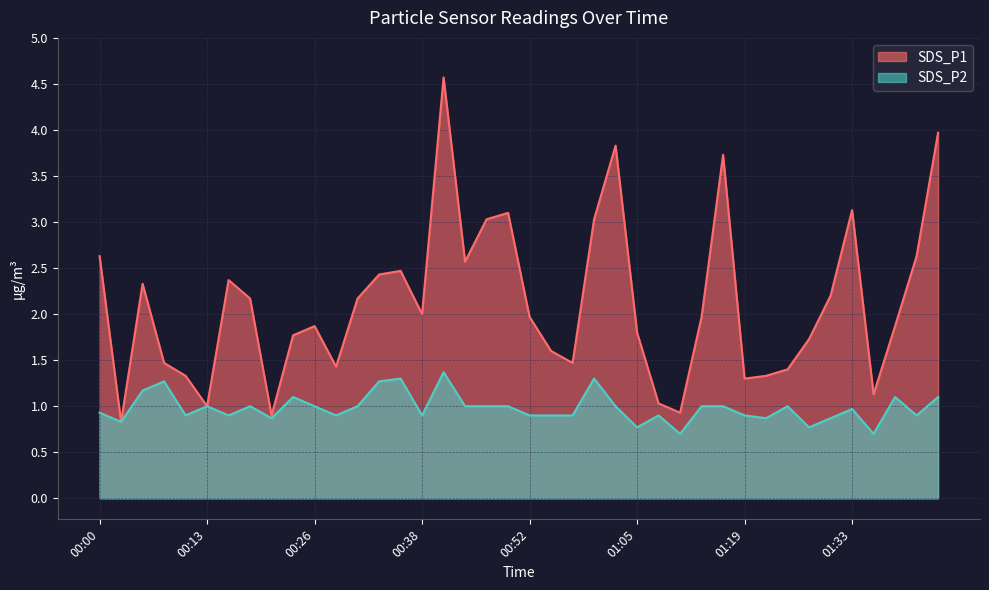

List the series in order of their overall mean, highest first.

SDS_P1, SDS_P2